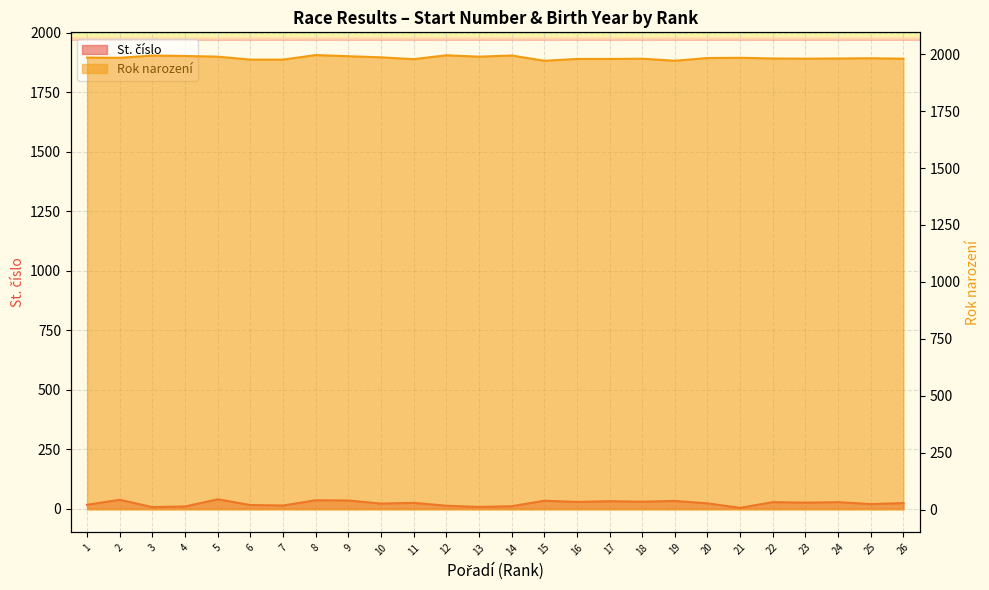

How many interior local peaks does the Rok narození series have?

7